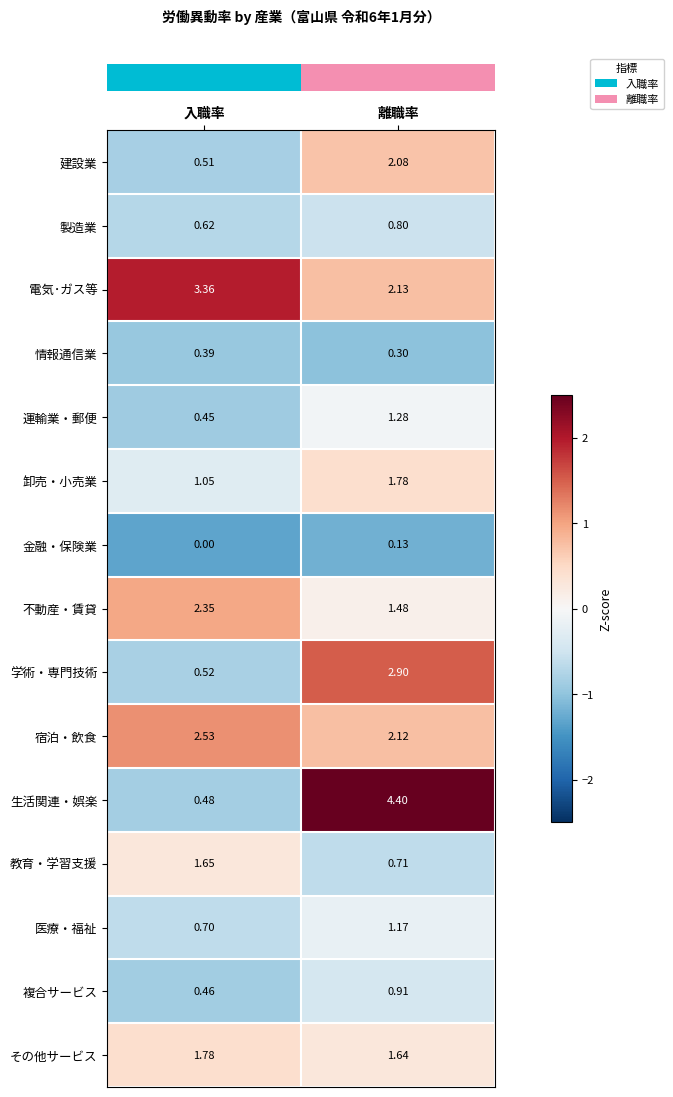

Which series has the largest range (max minus min)?

生活関連・娯楽